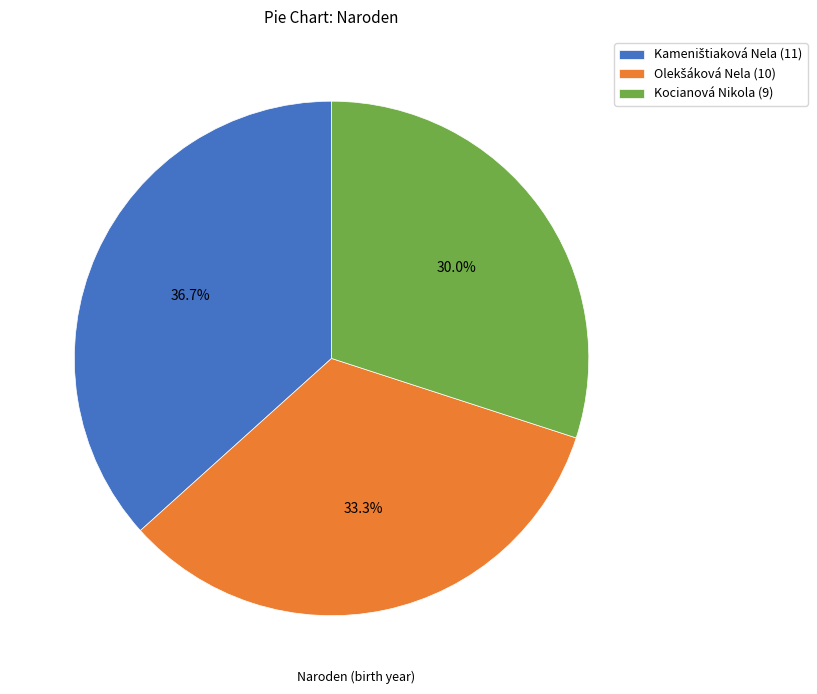

To the nearest percent, what percentage of the pie is Kocianová Nikola?

30%